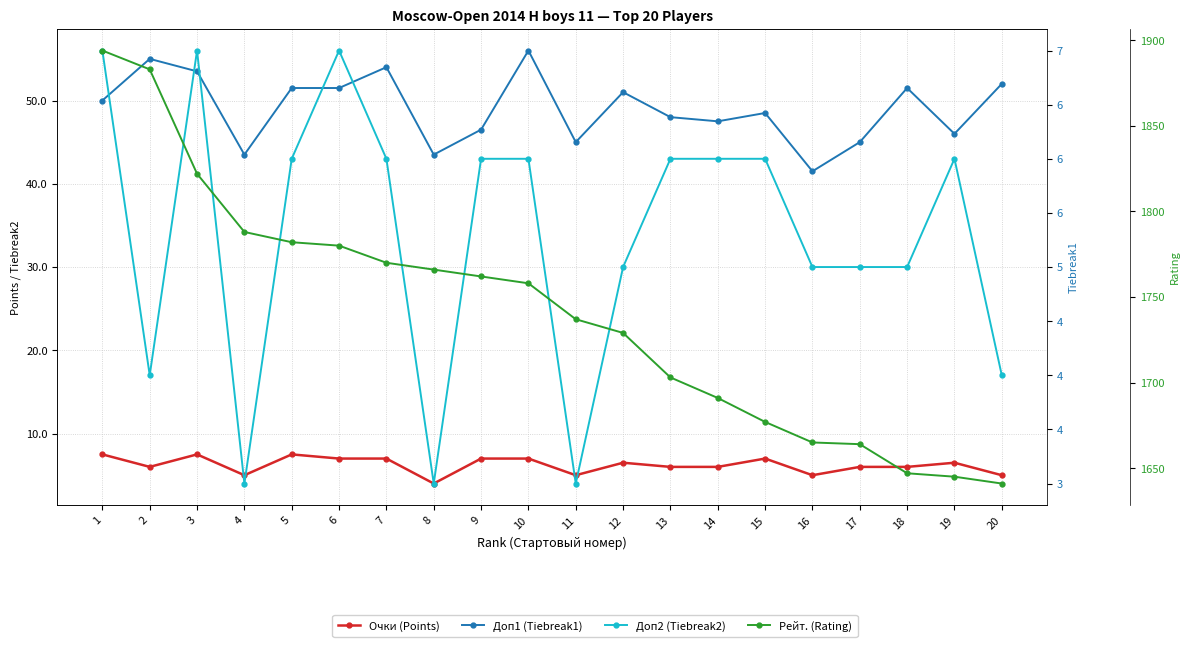

The value of Доп1 (Tiebreak1) at 17 is 45.0. True or false?

True